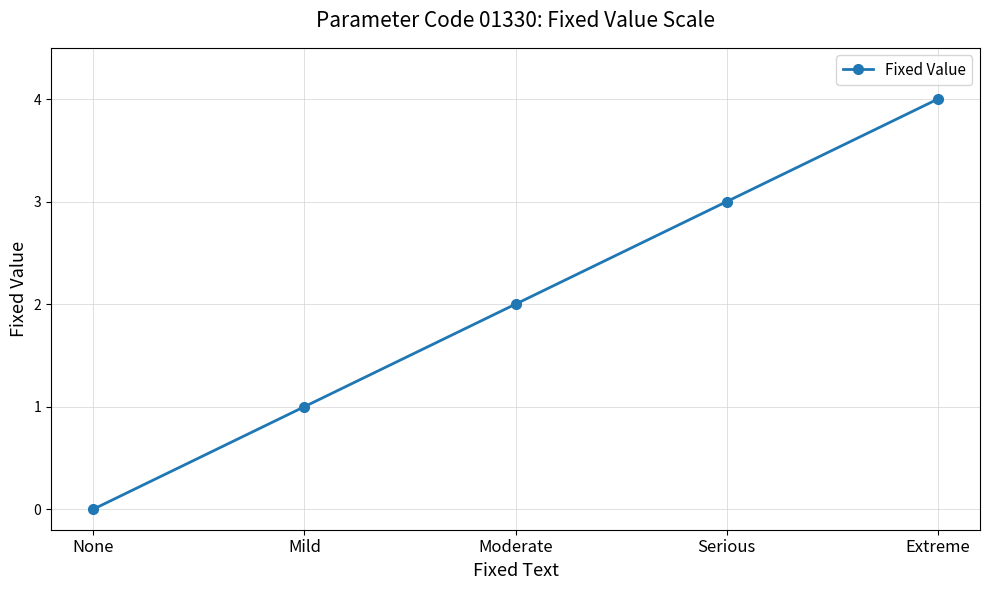

What is the sum of the values at Moderate and None?

2